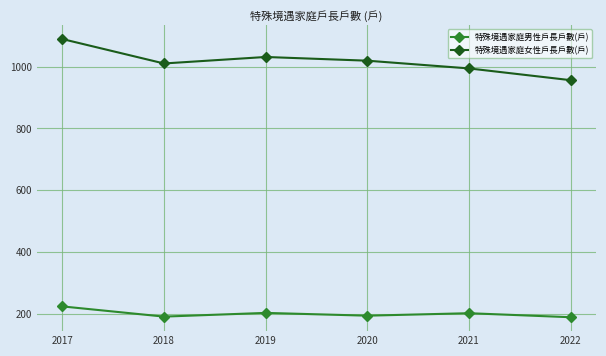

What is the sum of all 特殊境遇家庭女性戶長戶數(戶) values?

6099